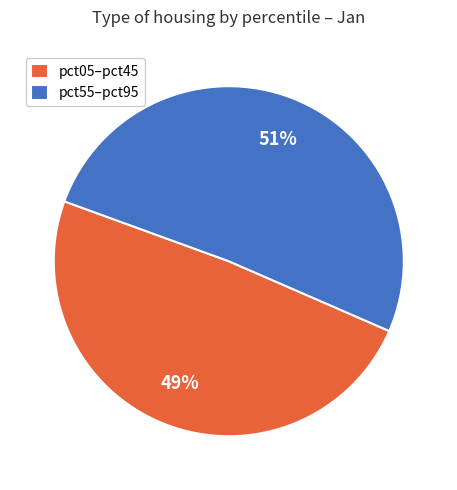

To the nearest percent, what is the combined percentage of pct55–pct95 and pct05–pct45?

100%